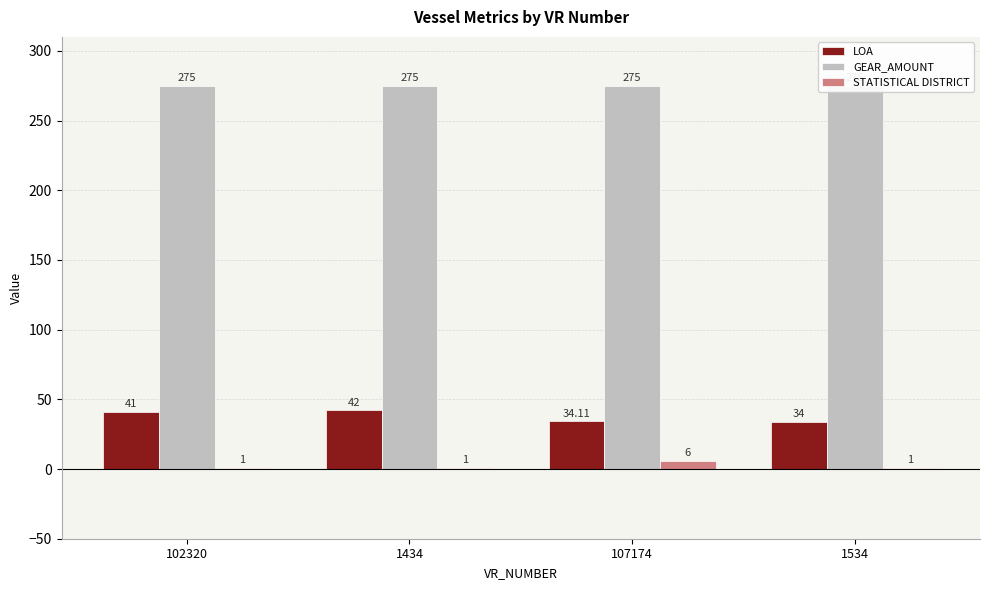

What are all the series names shown in the legend?

LOA, GEAR_AMOUNT, STATISTICAL DISTRICT